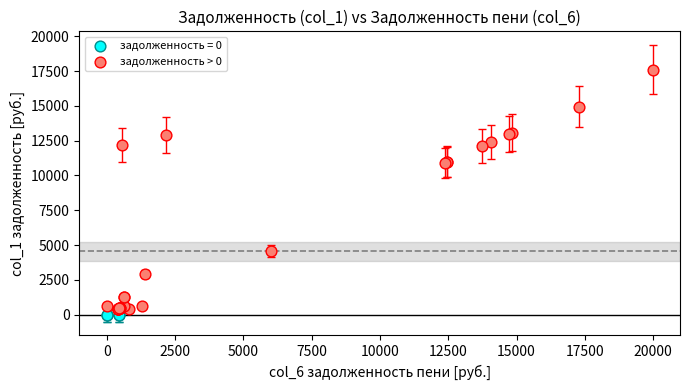

Which series reaches the maximum Y coordinate?

задолженность > 0